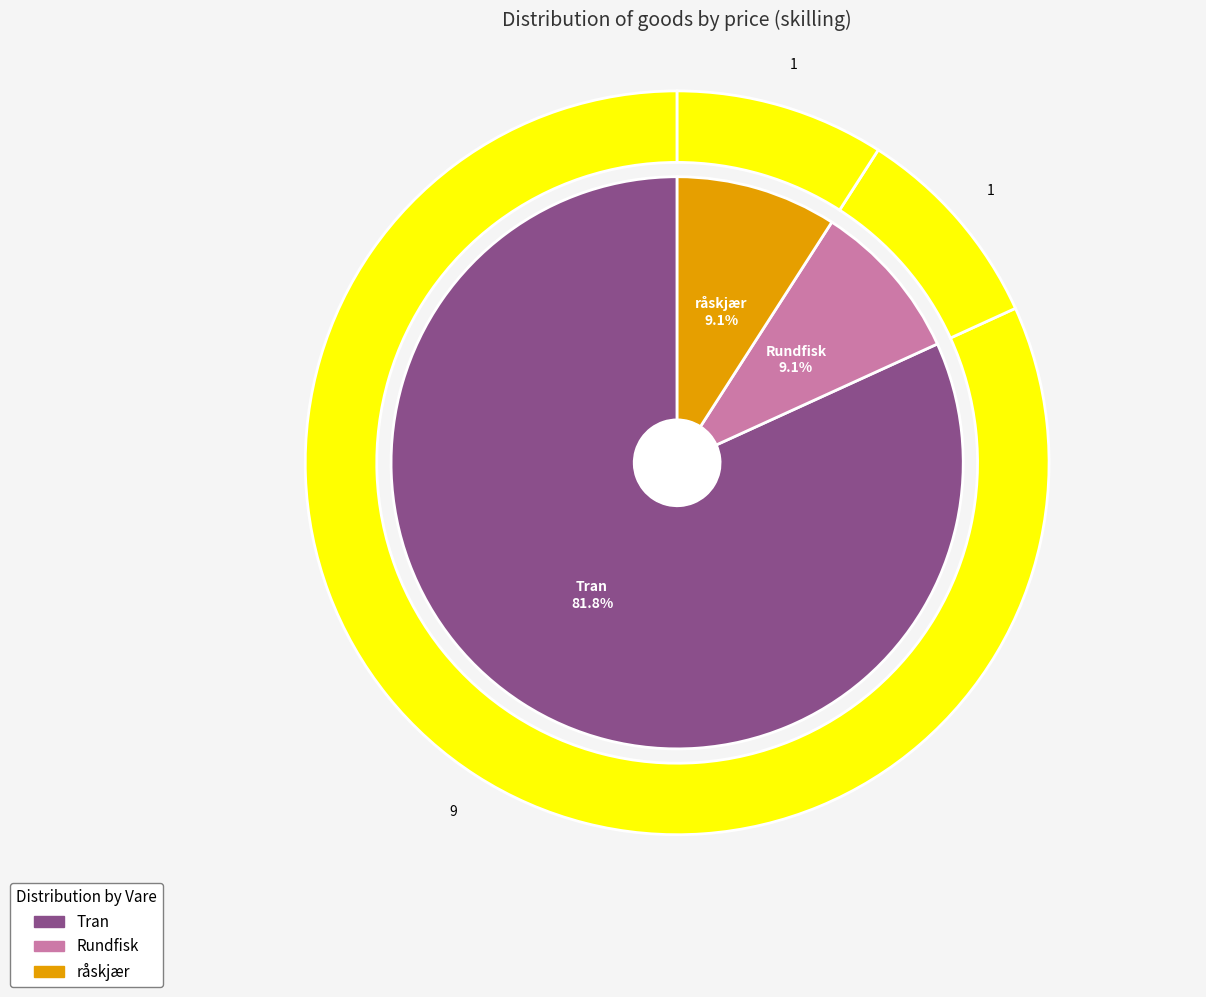

True or false: Tran accounts for 82% of the total.

True